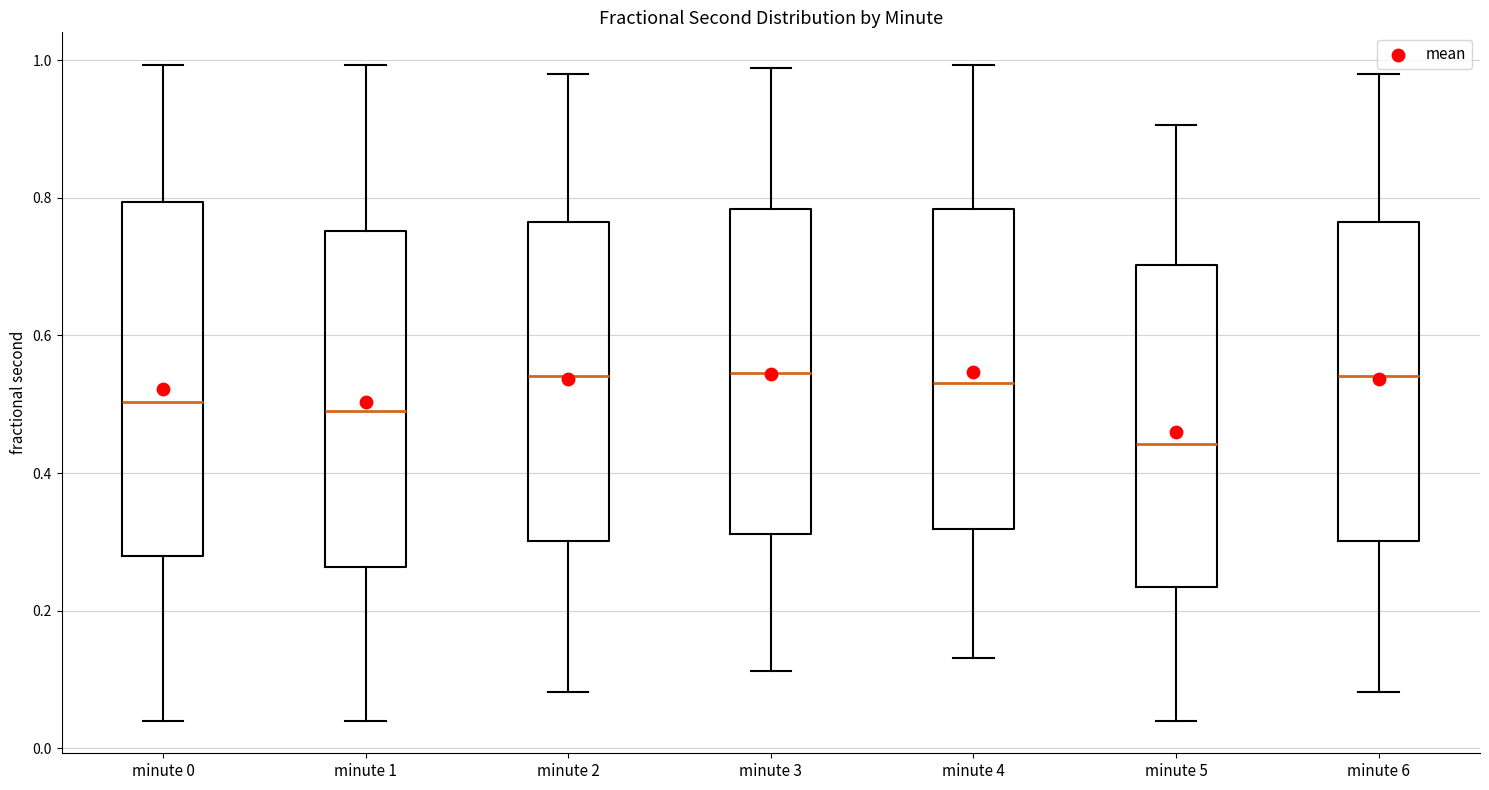

Where does the median line of the box for minute 4 sit on the y-axis? The values are not printed on the chart, so give them approximately, as read against the axis.

0.54